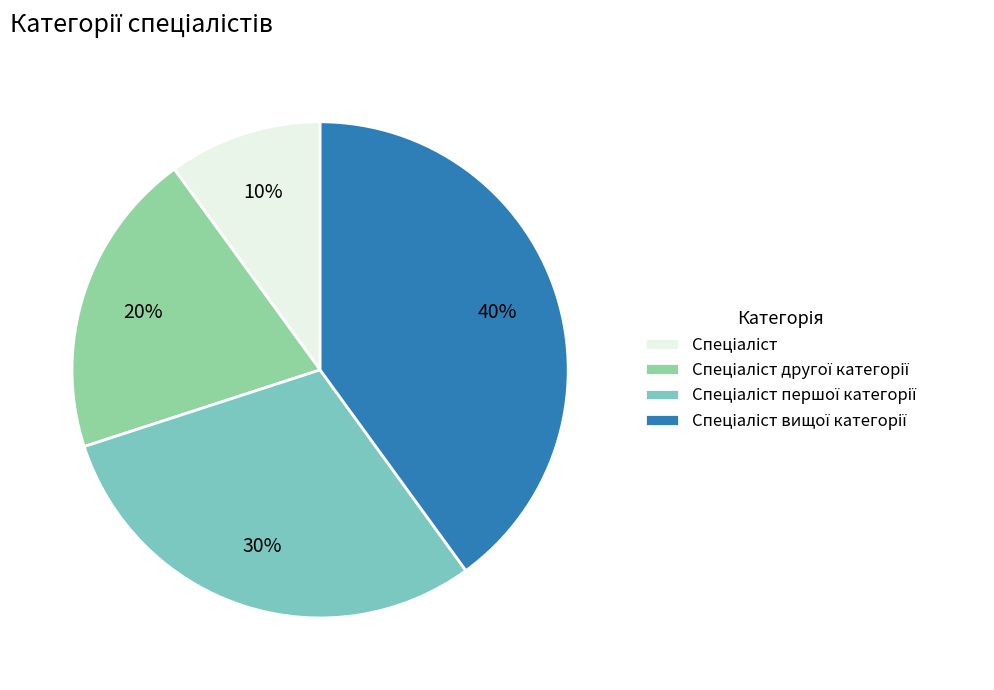

How many slices are in this pie chart?

4